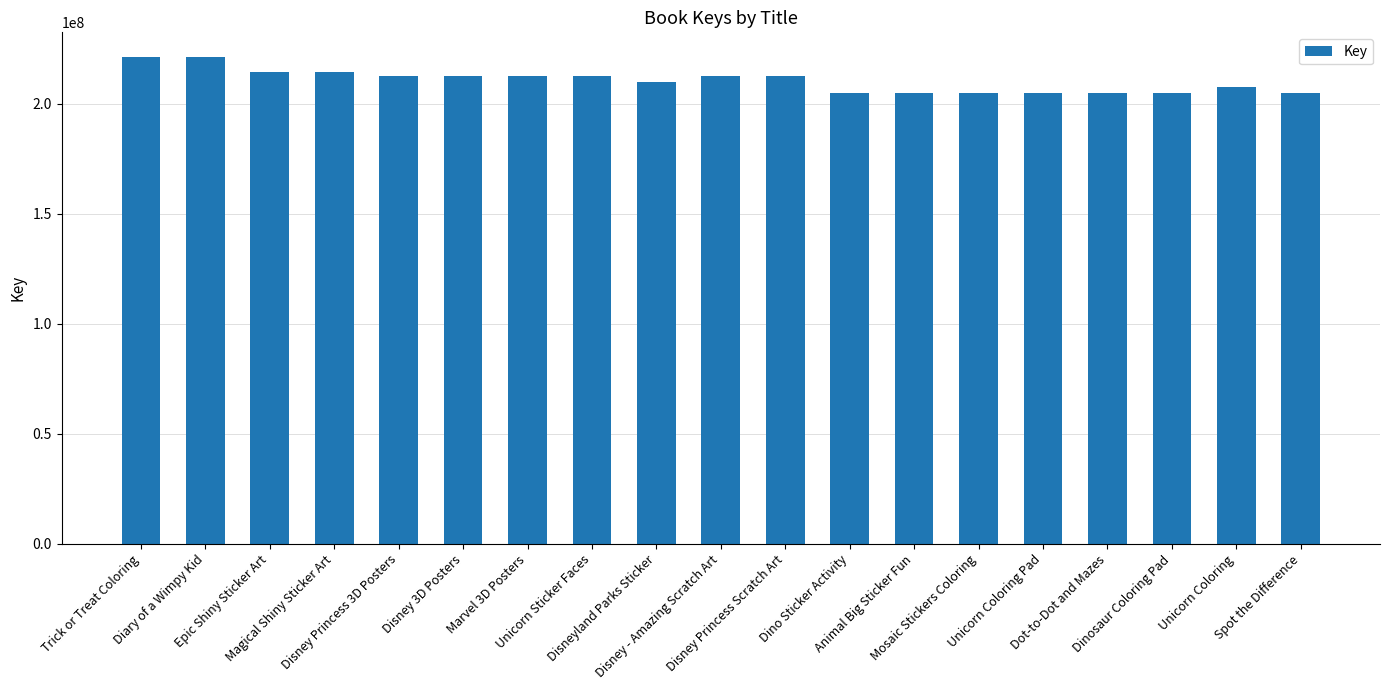

What is the value of the 5th bar from the left?

212651029